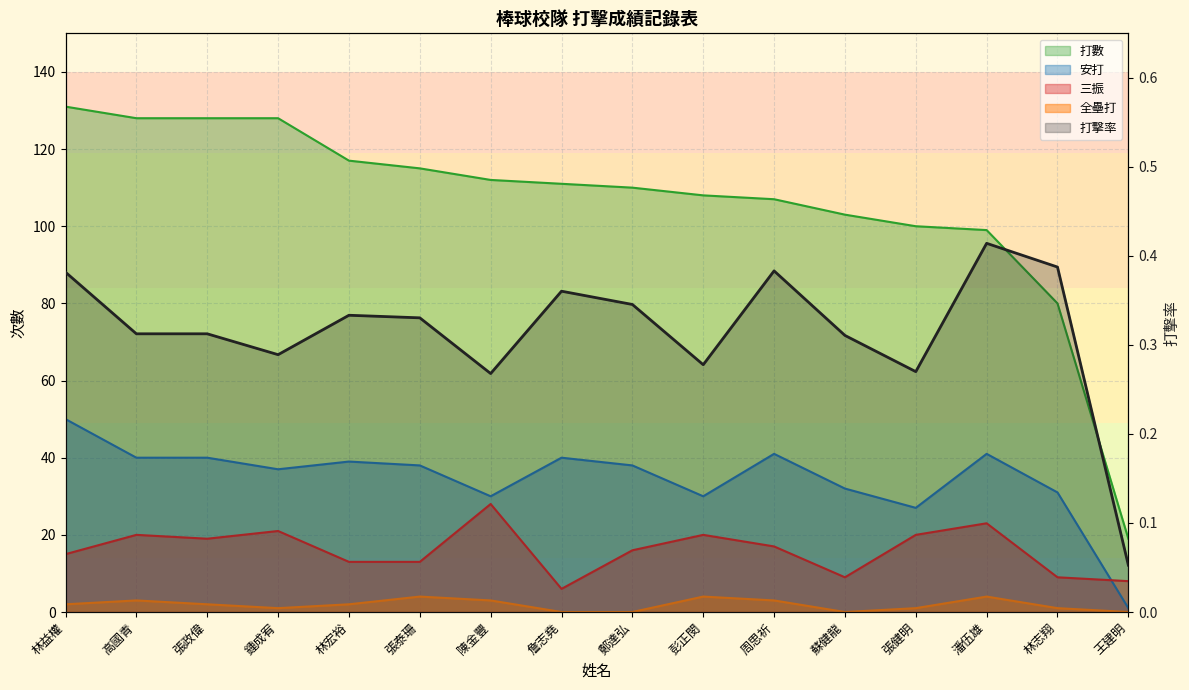

Reading right to left, what are all the values shown in this chart?

0.1	0.4	0.4	0.3	0.3	0.4	0.3	0.3	0.4	0.3	0.3	0.3	0.3	0.3	0.3	0.4